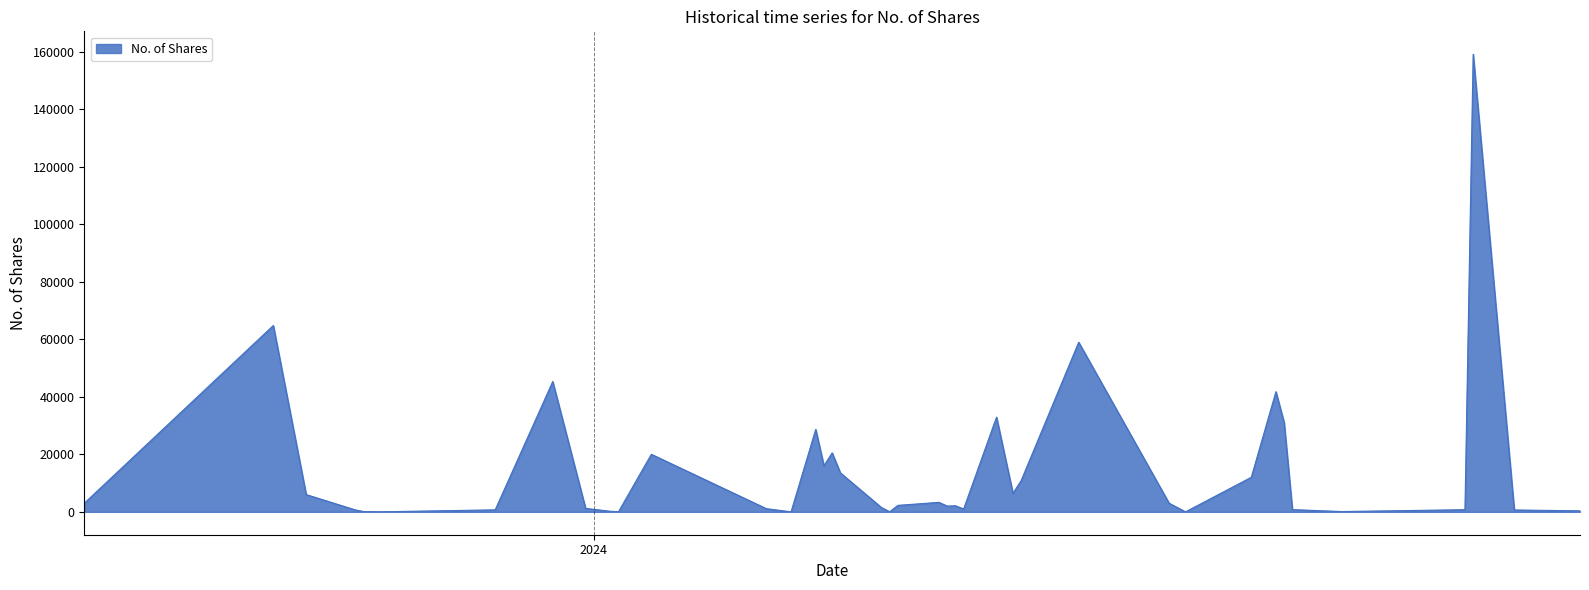

Does the chart display data point markers on the line(s)?

No